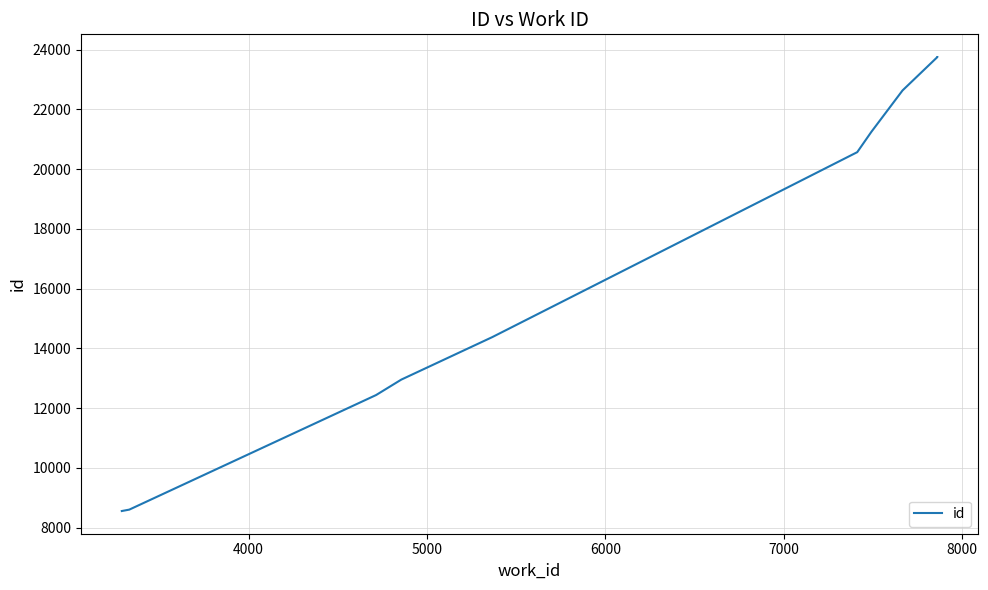

What is the minimum value shown in the chart?

8555